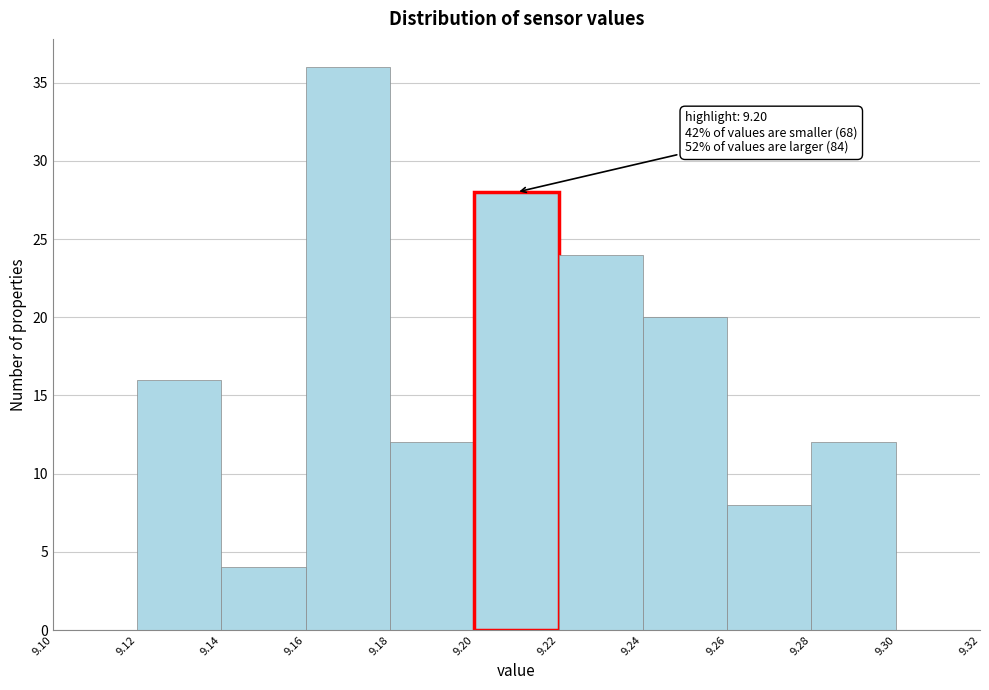

Over which range of the x-axis is the bar tallest?

9.16 to 9.18